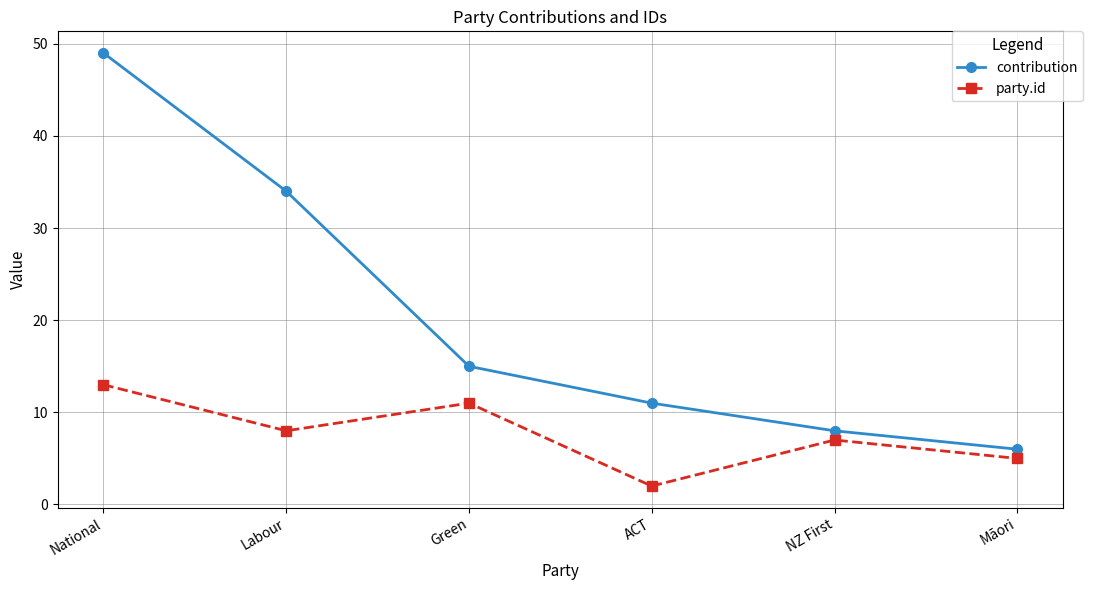

Between Green and ACT, which series saw the biggest shift?

party.id